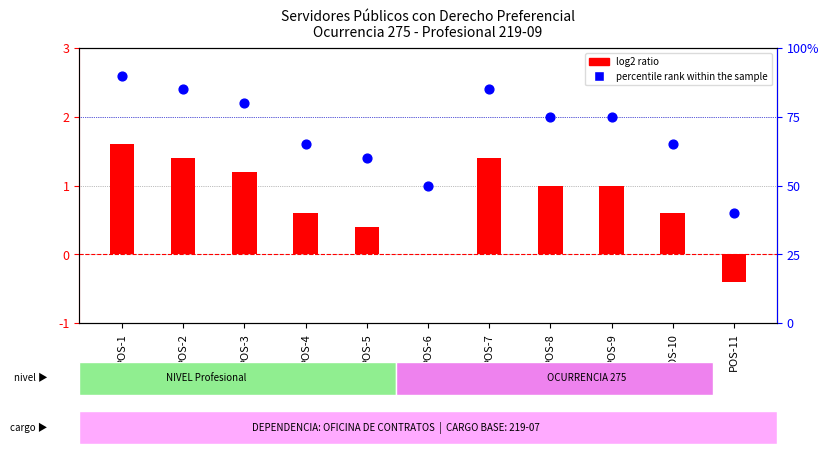

What are all the series names shown in the legend?

log2 ratio, percentile rank within the sample